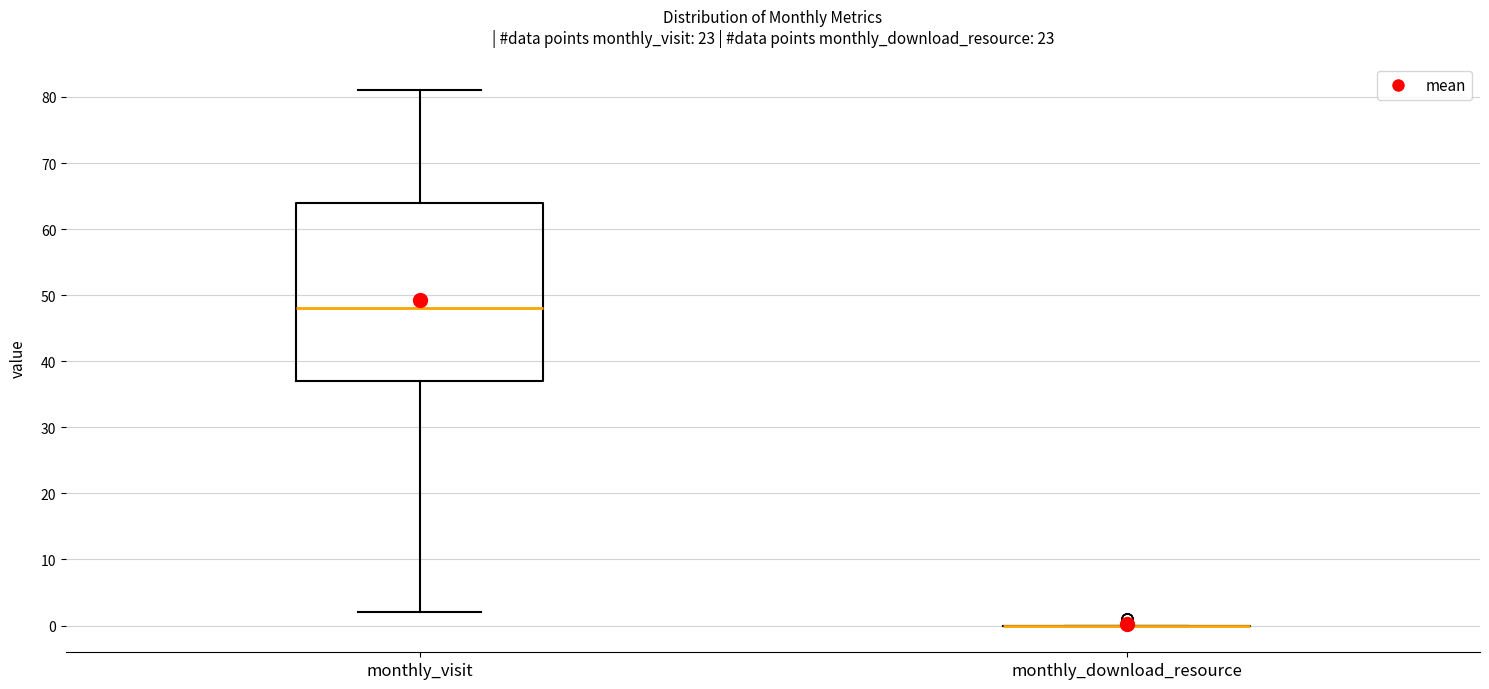

Comparing the boxes themselves (not the whiskers), which one is the tallest?

monthly_visit